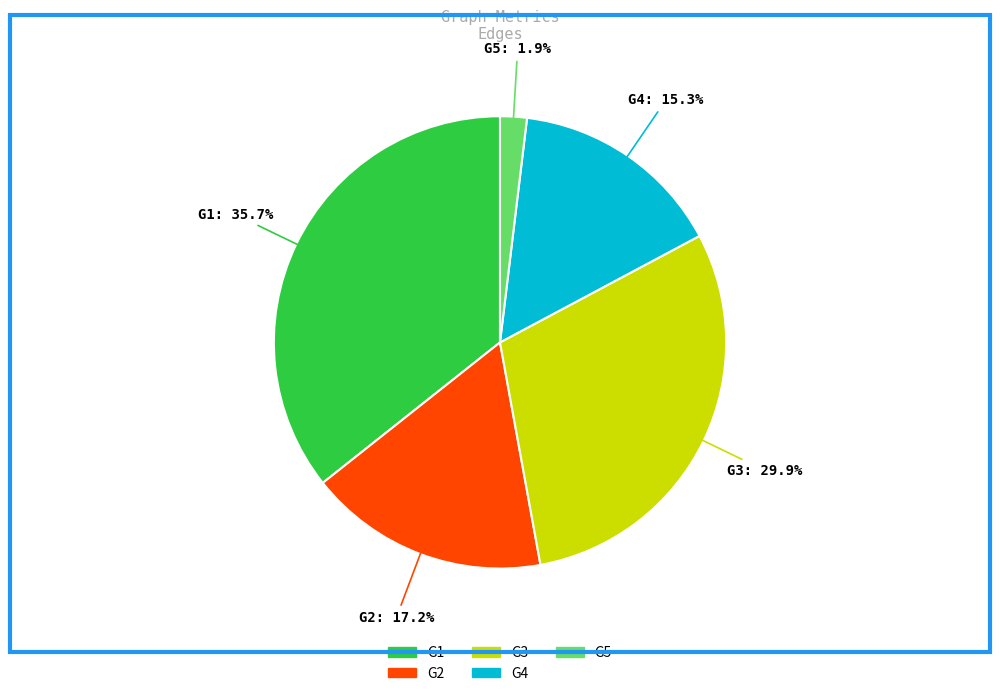

Which category has the smallest portion of the pie?

G5